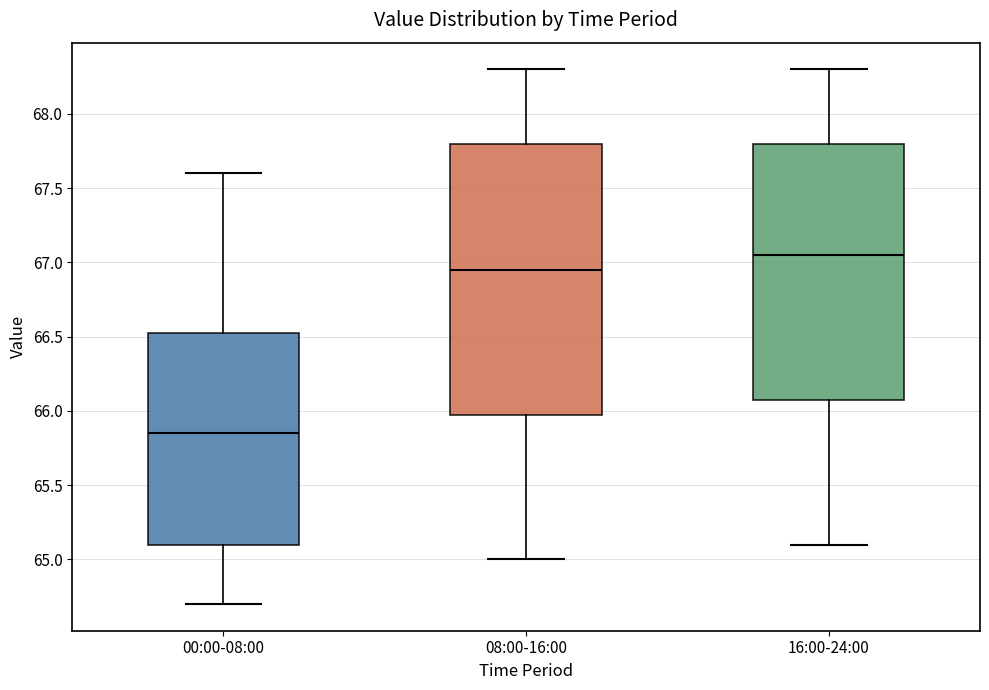

Which box is the tallest, from its lower edge to its upper edge?

08:00-16:00